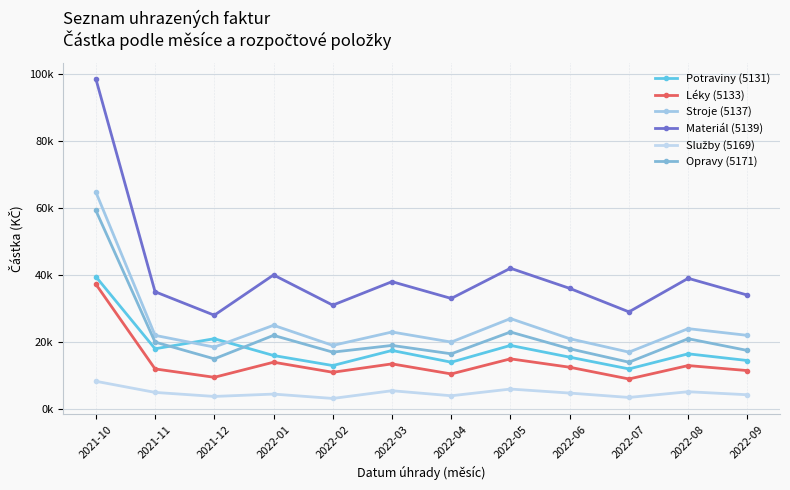

How many interior local peaks does the Léky (5133) series have?

4